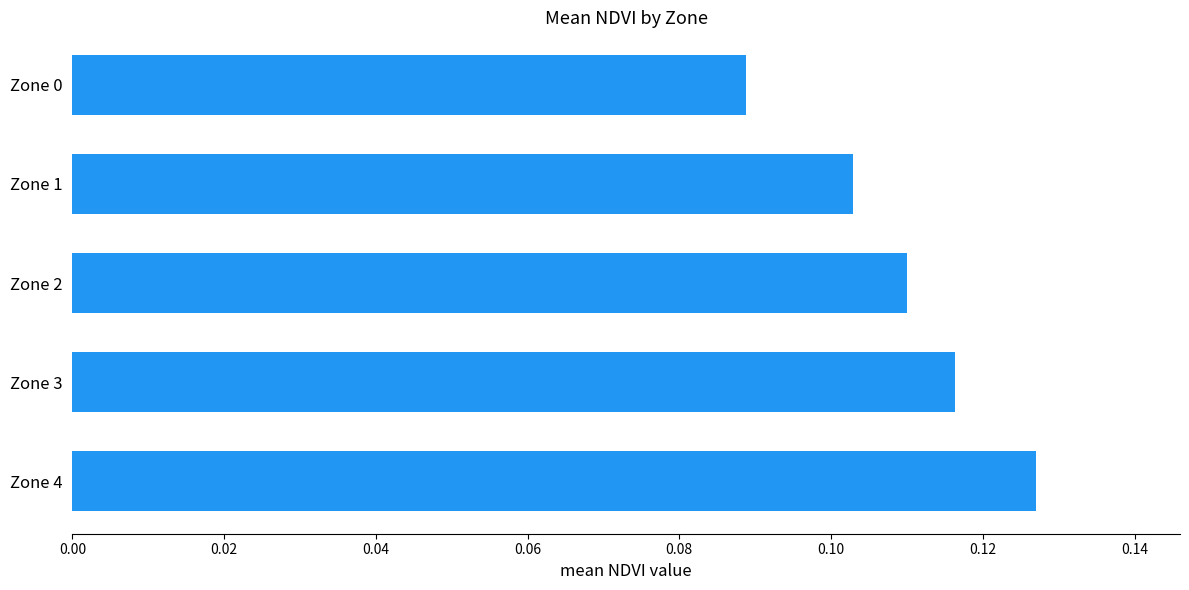

Which label corresponds to the smallest value in the chart?

Zone 0